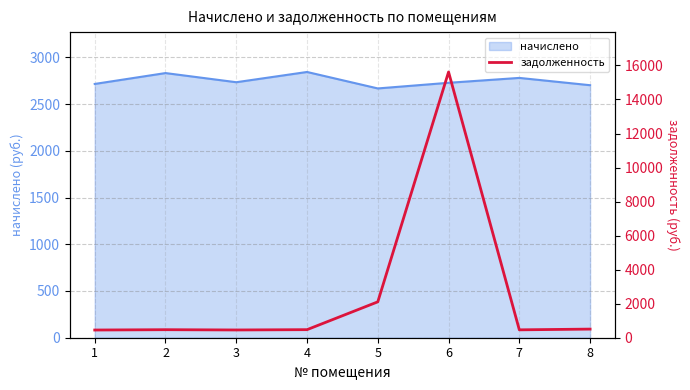

How many data points are above 473?

4